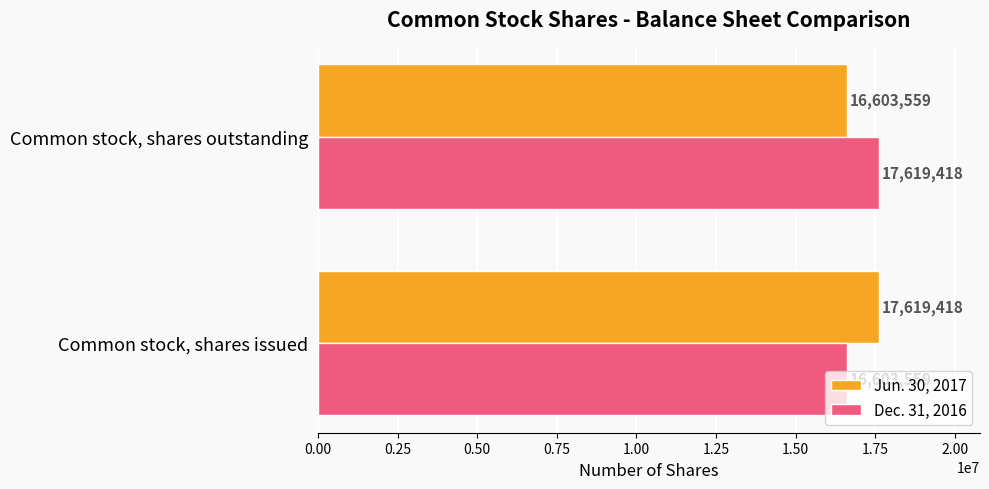

What is the difference between the maximum and minimum values in the Dec. 31, 2016 series?

1015859